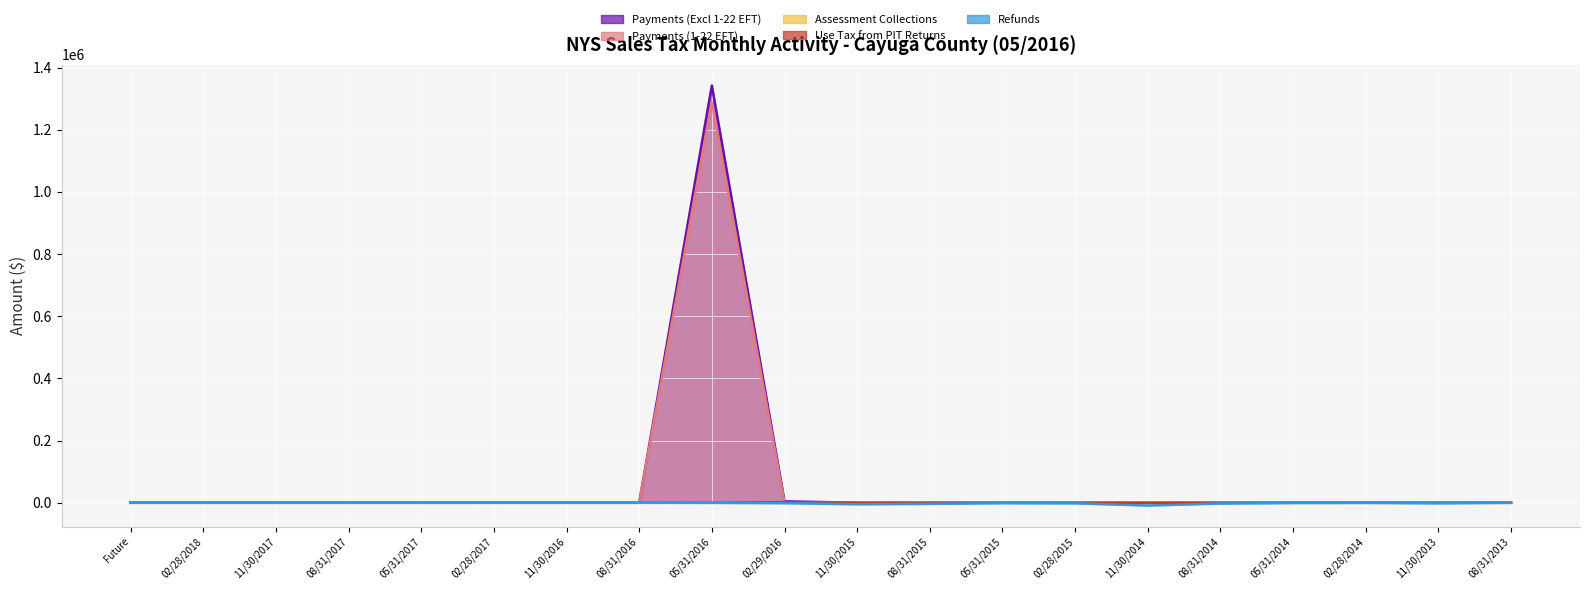

What is the sum of the Payments (Excl 1-22 EFT) values at 02/28/2014 and 05/31/2014?

34.1